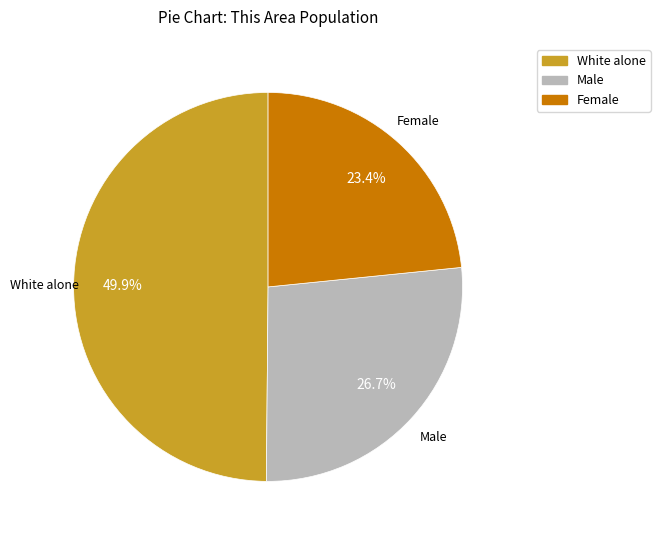

How many slices are in this pie chart?

3